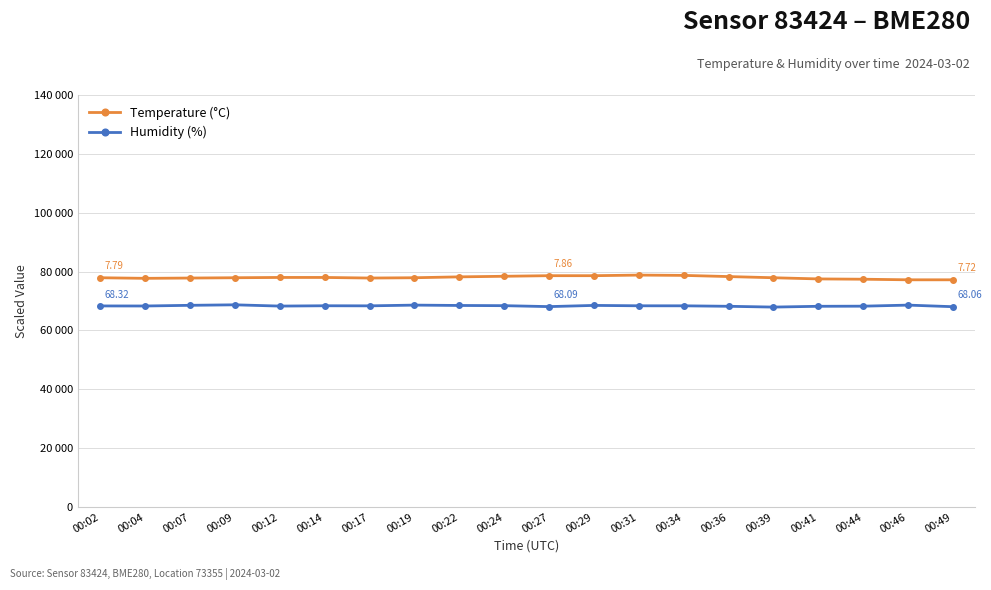

Reading left to right, transcribe all the data shown in this chart.

Temperature (°C): 00:02=77900	00:04=77700	00:07=77800	00:09=77900	00:12=78000	00:14=78000	00:17=77800	00:19=77900	00:22=78200	00:24=78400	00:27=78600	00:29=78600	00:31=78800	00:34=78700	00:36=78300	00:39=77900	00:41=77500	00:44=77400	00:46=77200	00:49=77200
Humidity (%): 00:02=68320	00:04=68300	00:07=68530	00:09=68700	00:12=68270	00:14=68380	00:17=68350	00:19=68600	00:22=68480	00:24=68410	00:27=68090	00:29=68500	00:31=68370	00:34=68360	00:36=68200	00:39=67930	00:41=68200	00:44=68240	00:46=68600	00:49=68060